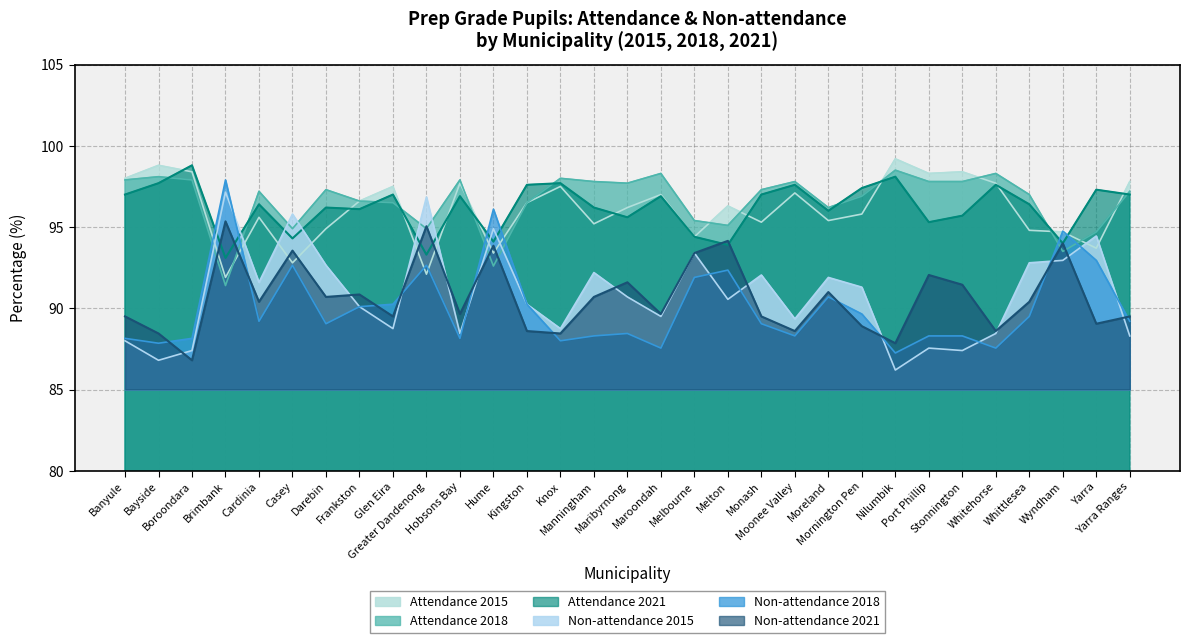

What is the difference between the Non-attendance 2018 values at Yarra Ranges and Glen Eira?

1.0